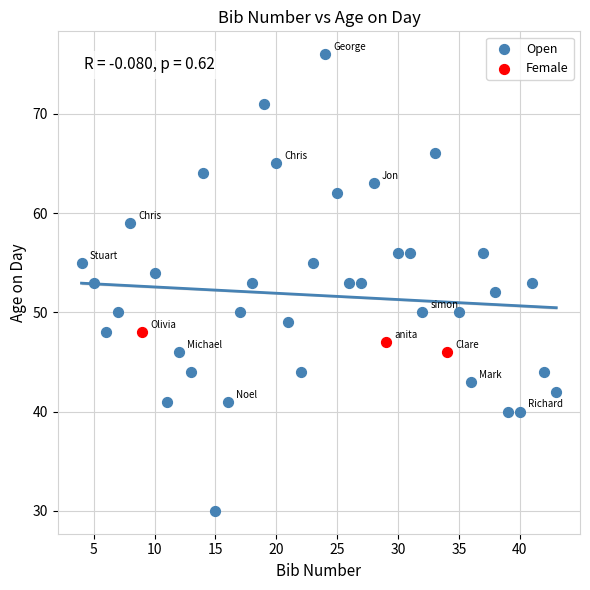

Which series contains the lowest Y value?

Open